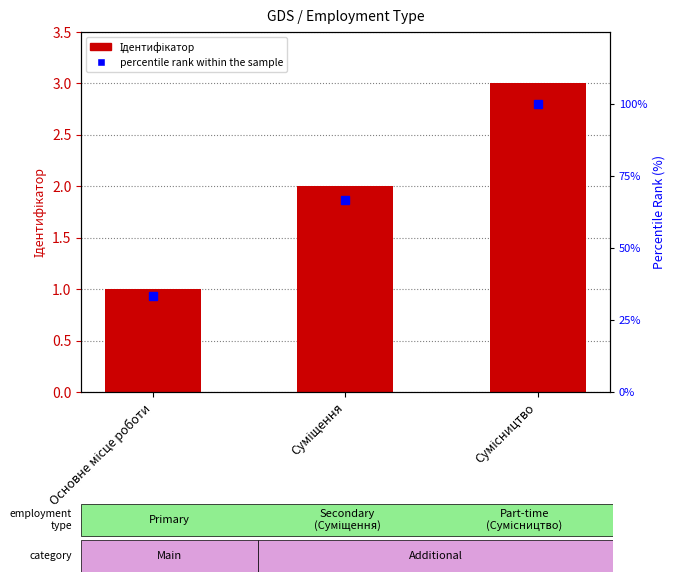

What is the sum of all Ідентифікатор values?

6.0